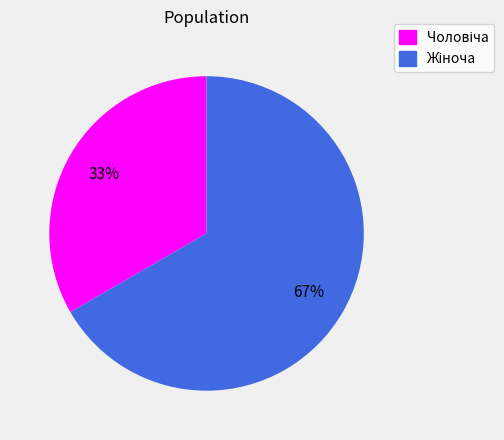

Is there a majority slice in this chart?

Yes